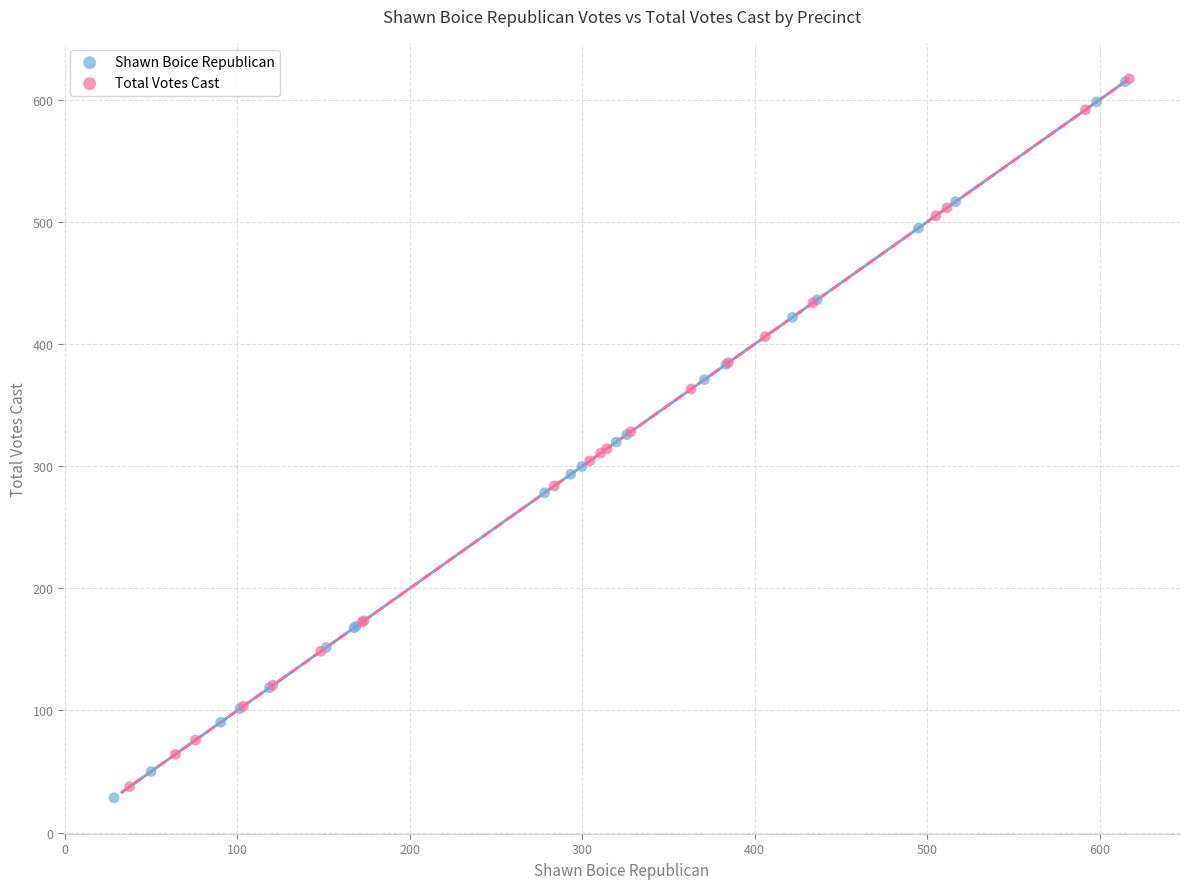

Which series contains the lowest Y value?

Shawn Boice Republican